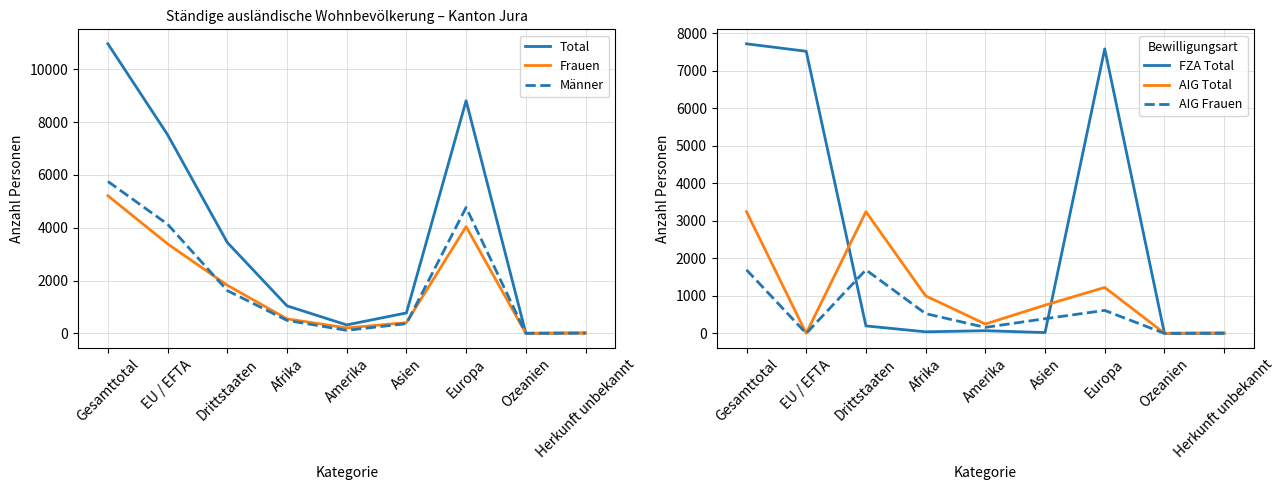

The AIG Frauen series shows 612 at Europa. True or false?

True